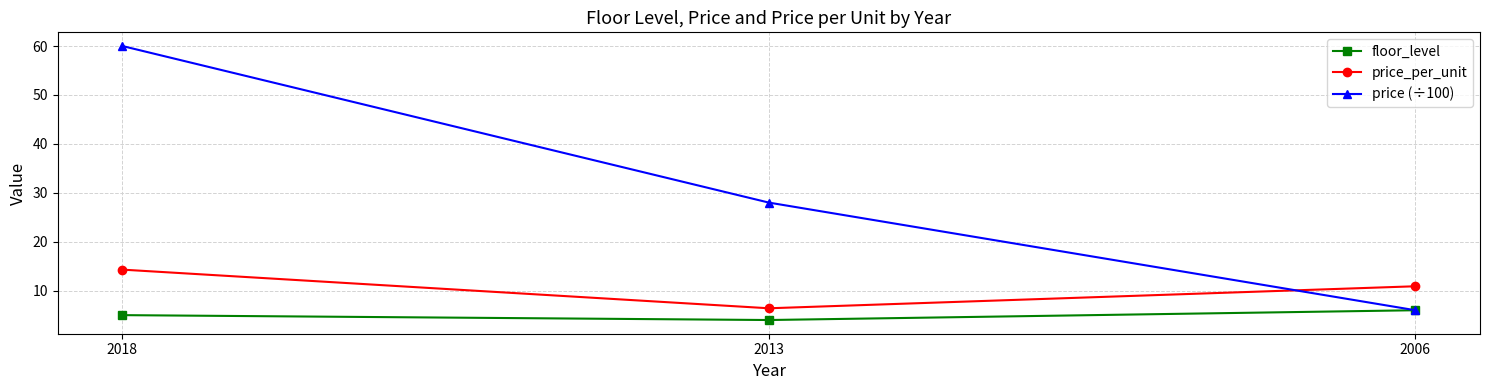

Which series changed the most between 2013 and 2006?

price (÷100)